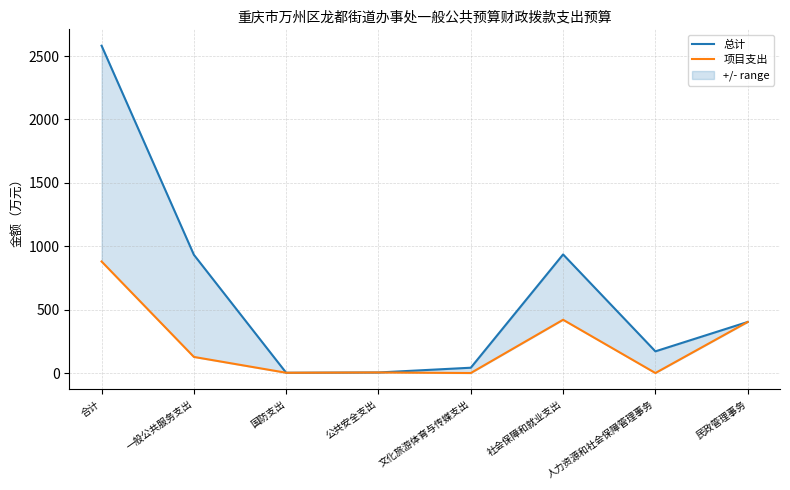

What is the label of the 3rd point from the left?

国防支出